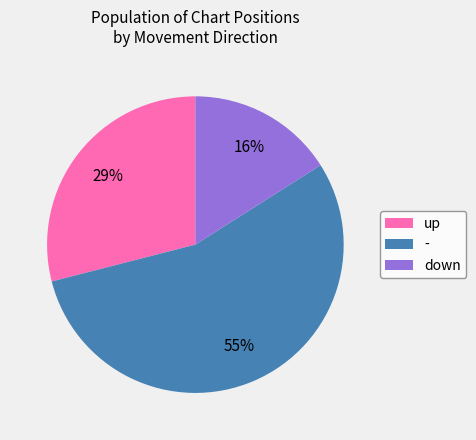

Is the sum of down and - greater than half?

Yes